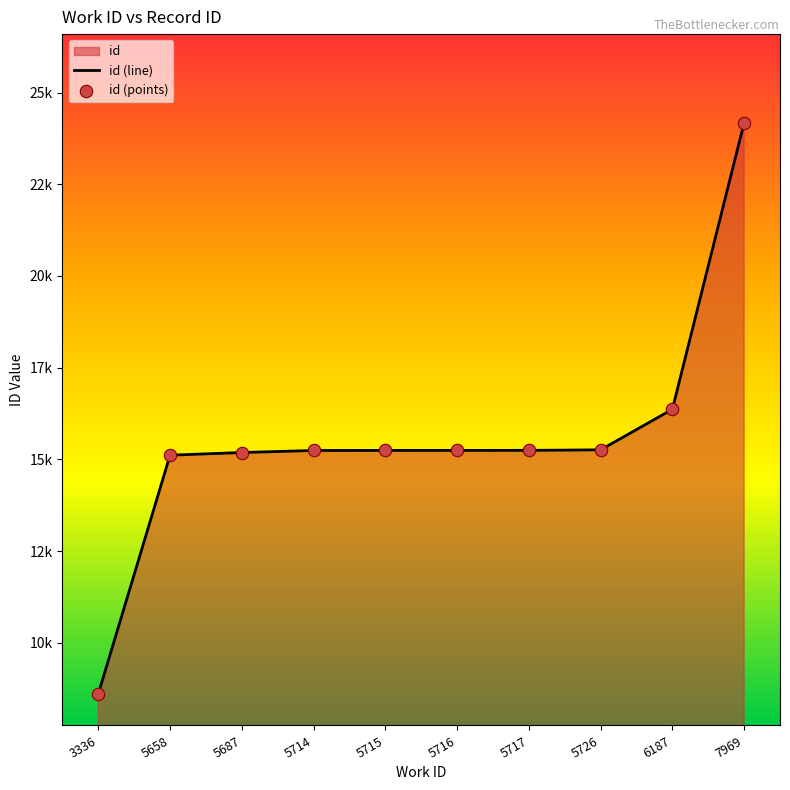

Which has a higher value, 5716 or 7969?

7969